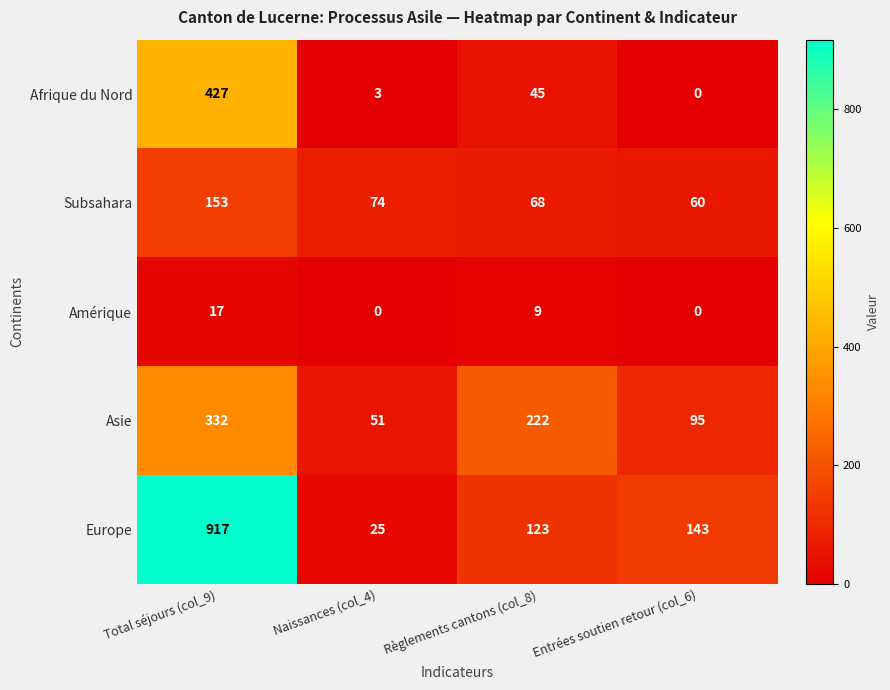

The value of Asie at Règlements cantons (col_8) is 222. True or false?

True